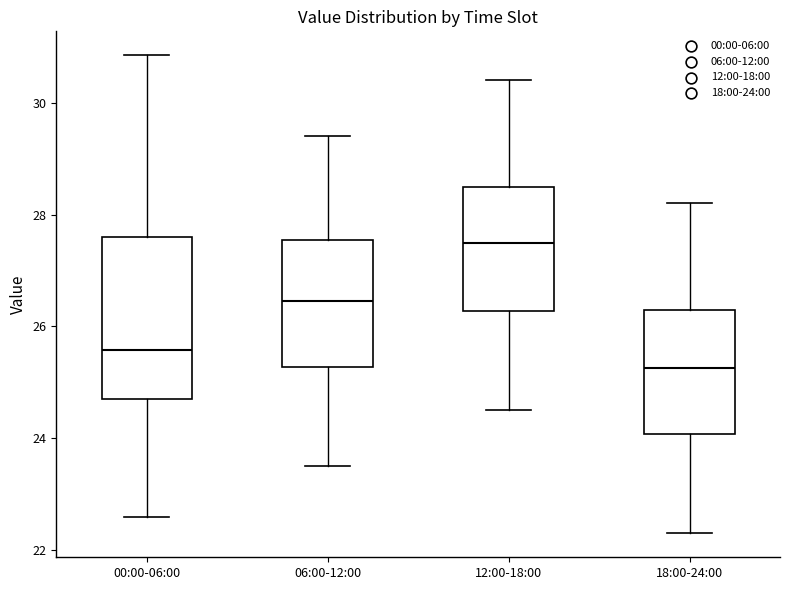

Where is the lower edge of the box for 12:00-18:00 on the y-axis? The values are not printed on the chart, so give them approximately, as read against the axis.

26.2